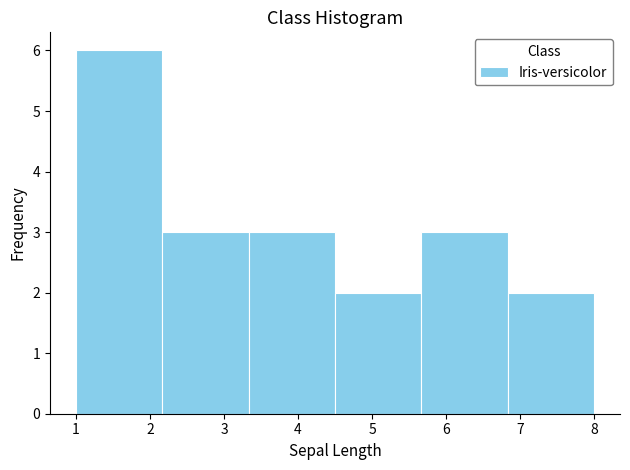

Which range on the x-axis has the tallest bar?

1.0 to 2.2